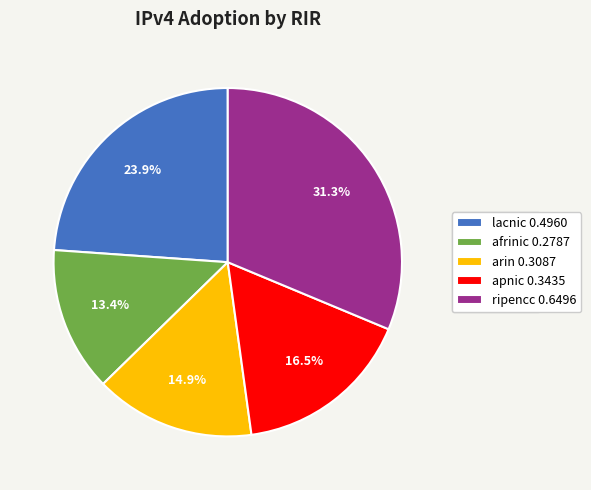

To the nearest percent, what is the difference between the largest and smallest slice percentages?

18%